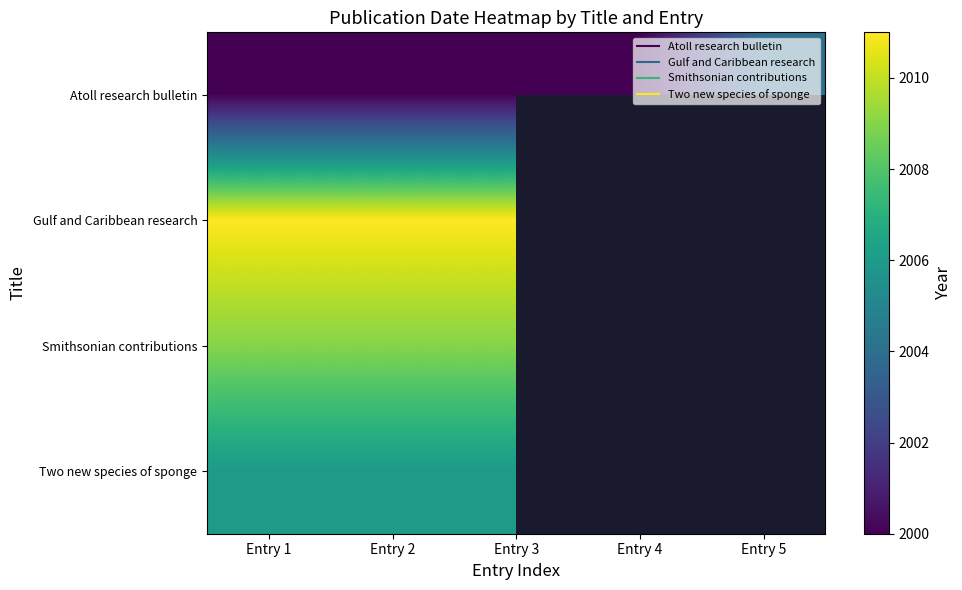

At Entry 3, list the series in order from smallest to largest.

Atoll research bulletin, Two new species of sponge, Smithsonian contributions, Gulf and Caribbean research